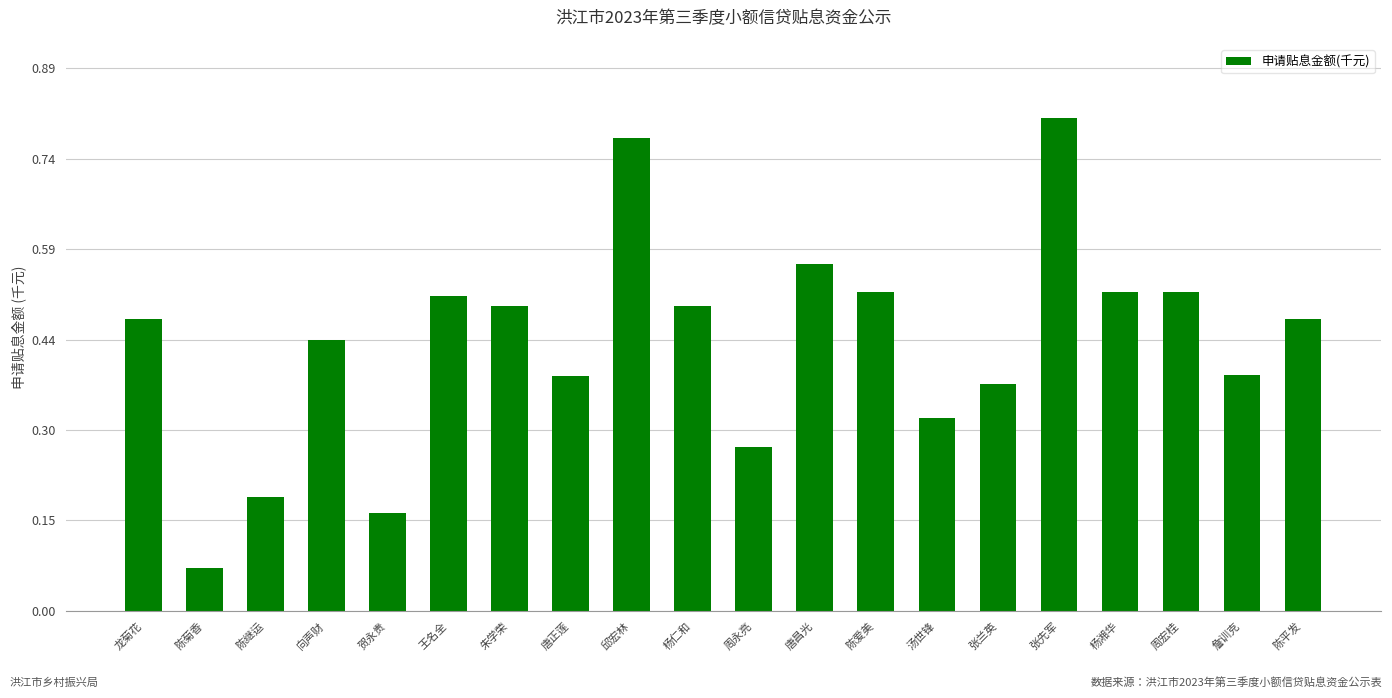

True or false: the data shows 0.5 at 陈爱美.

True